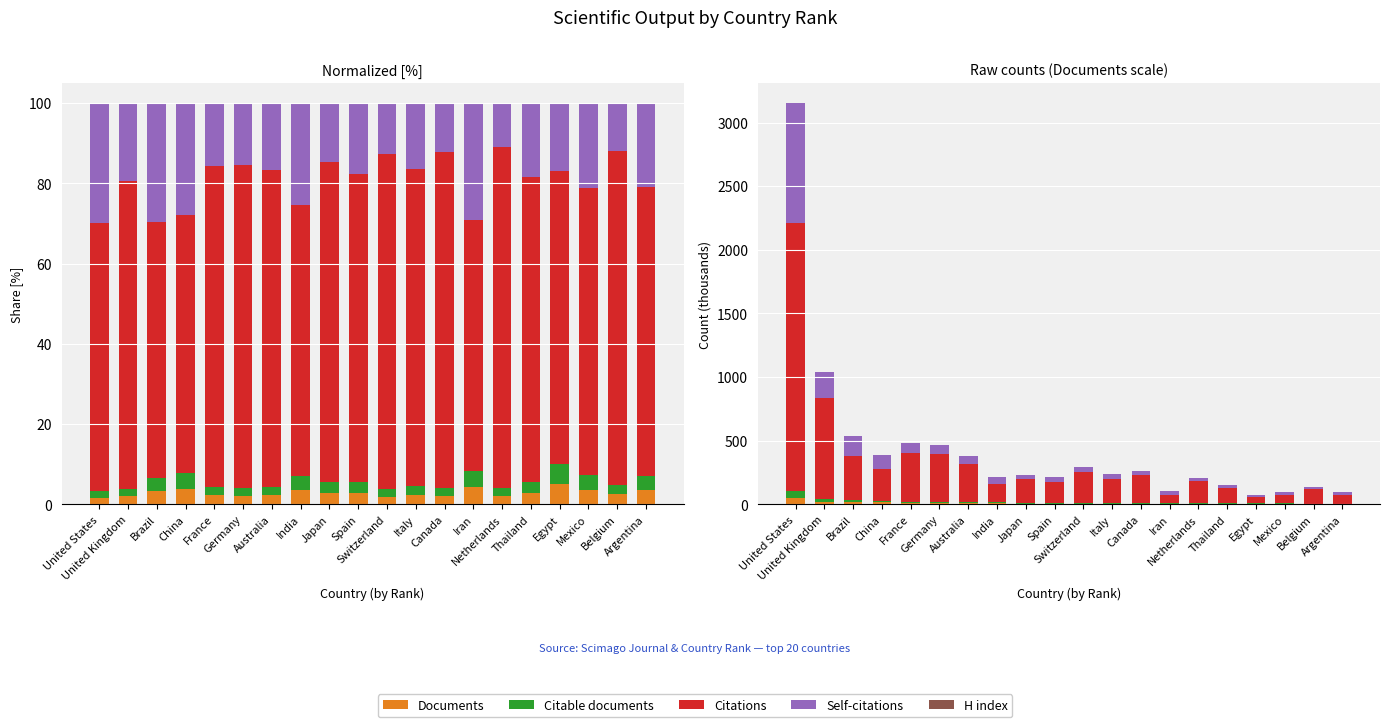

What is the minimum value shown in the chart?

0.1